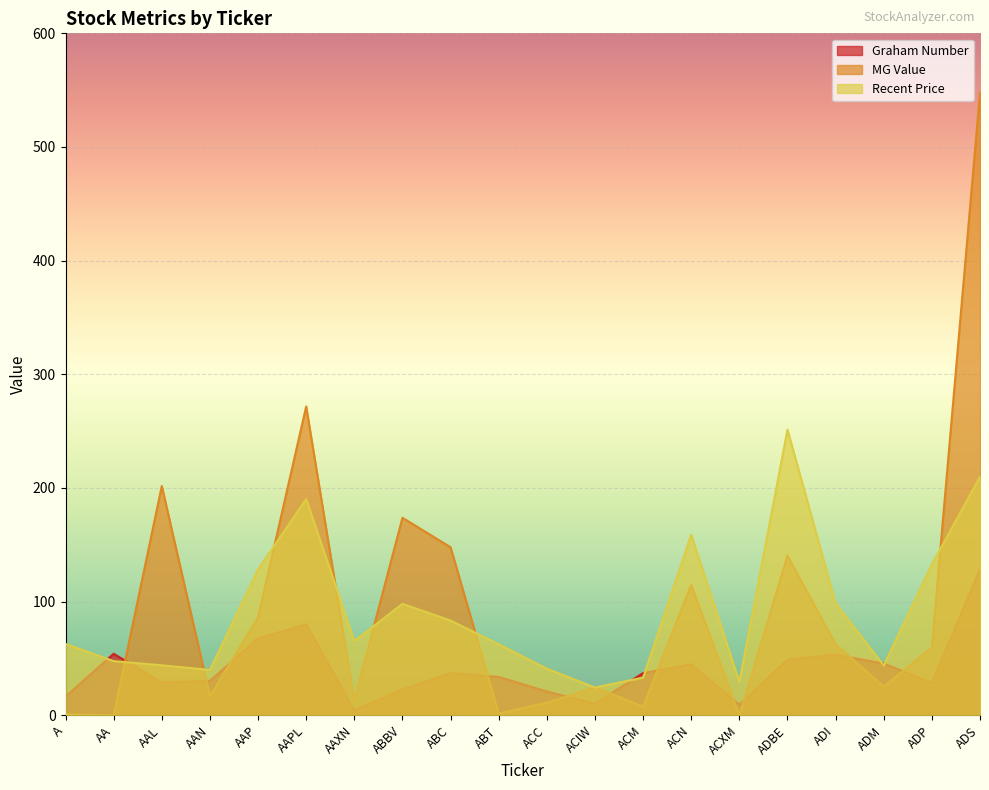

Where does the MG Value series first go above 59?

AAL